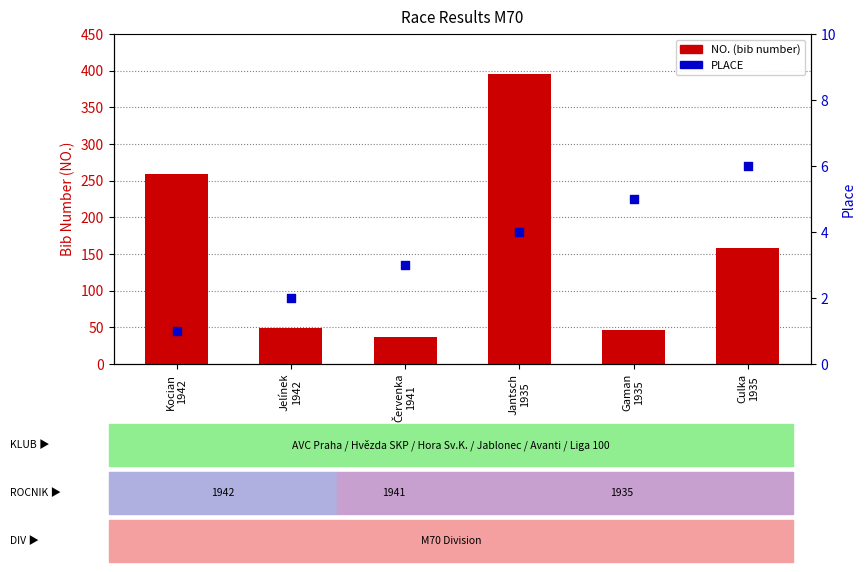

Is the value of PLACE at Jelínek
1942 greater than the value of NO. (bib number) at Culka
1935?

No